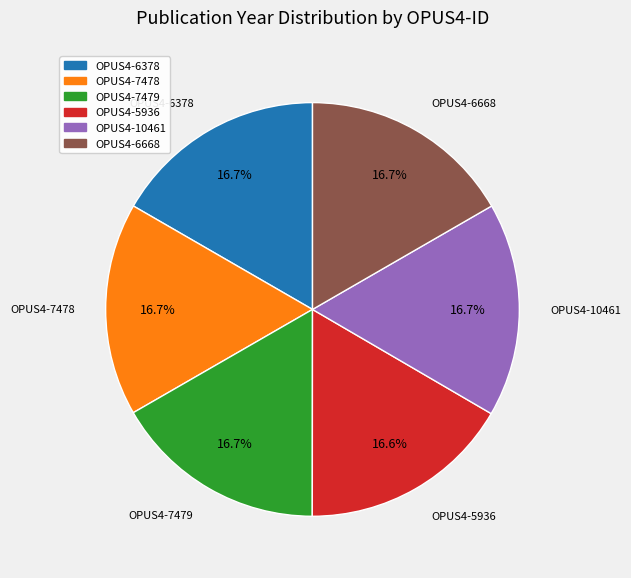

To the nearest percent, what portion does OPUS4-10461 represent?

17%